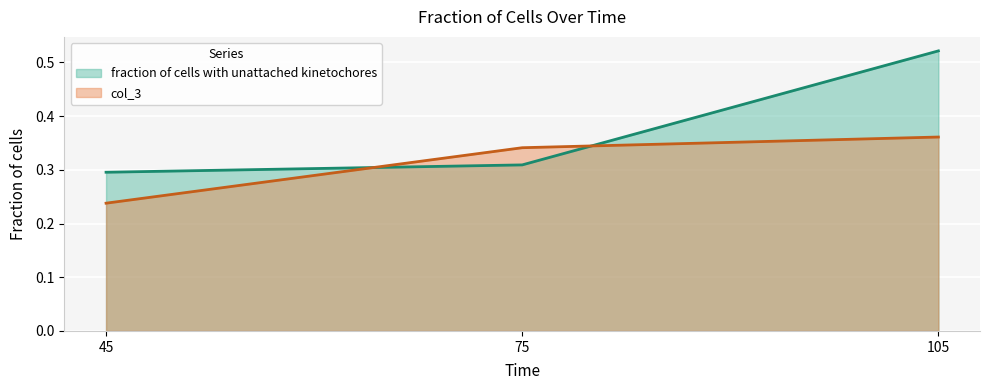

Count the number of categories in the chart.

3